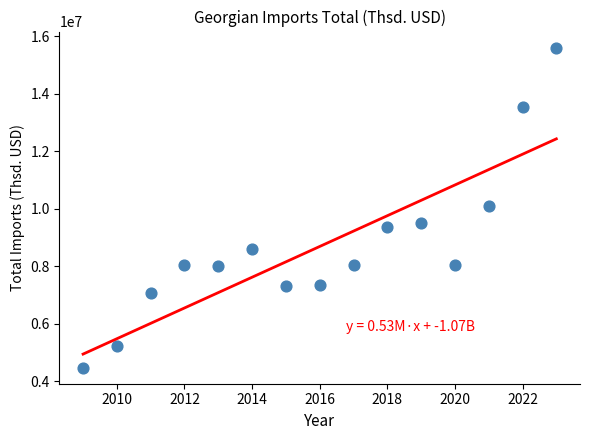

What is the range of Y values (max minus min)?

11127872.1